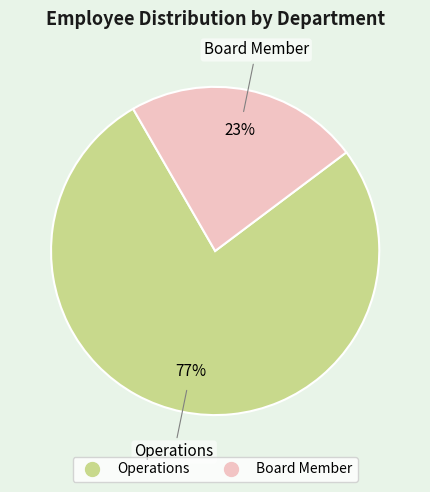

To the nearest percent, what percentage of the pie is Board Member?

23%